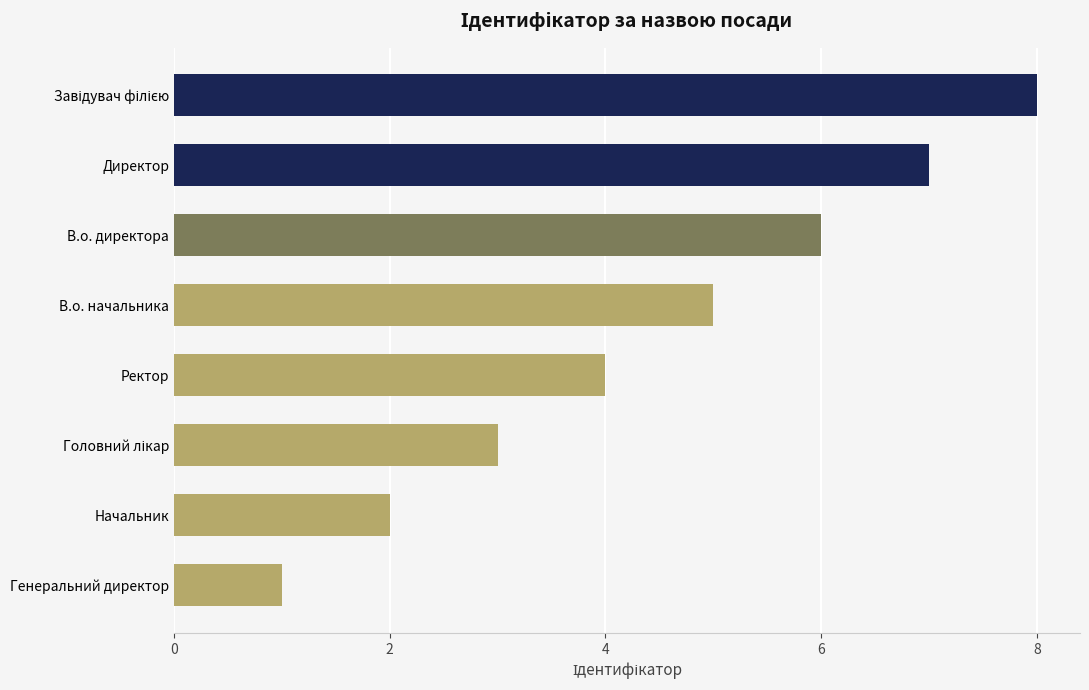

What is the approximate value at В.о. директора?

6